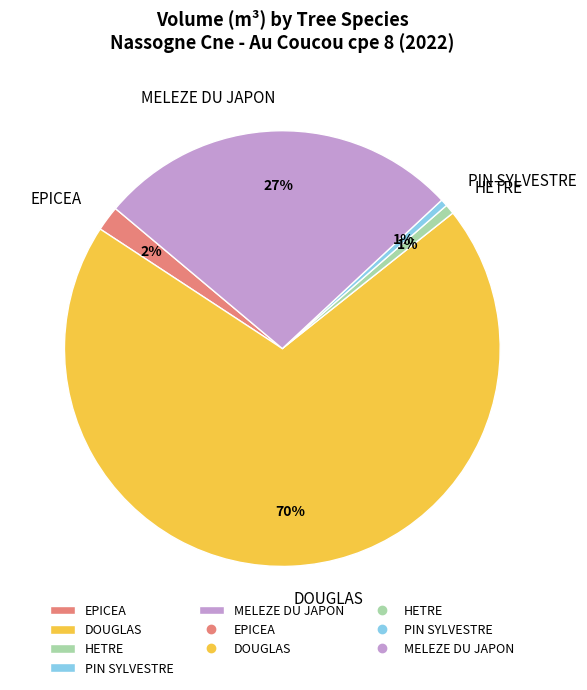

What percentage is the HETRE slice, to the nearest percent?

1%